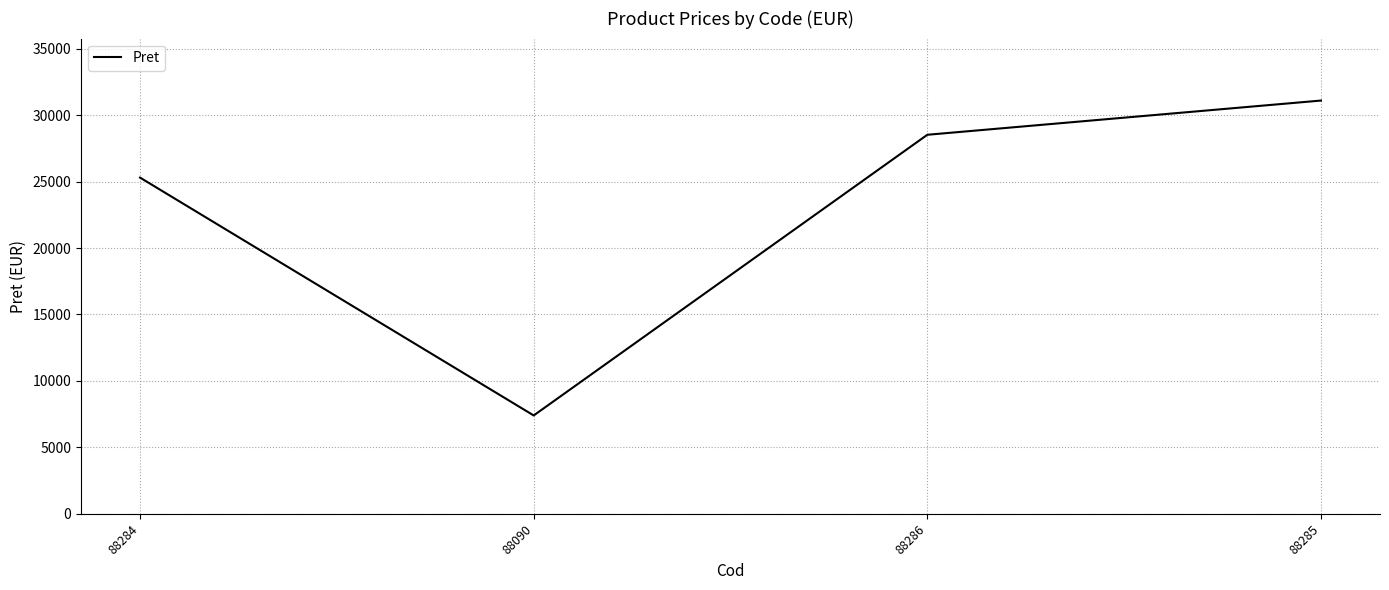

What is the approximate value at 88286?

28525